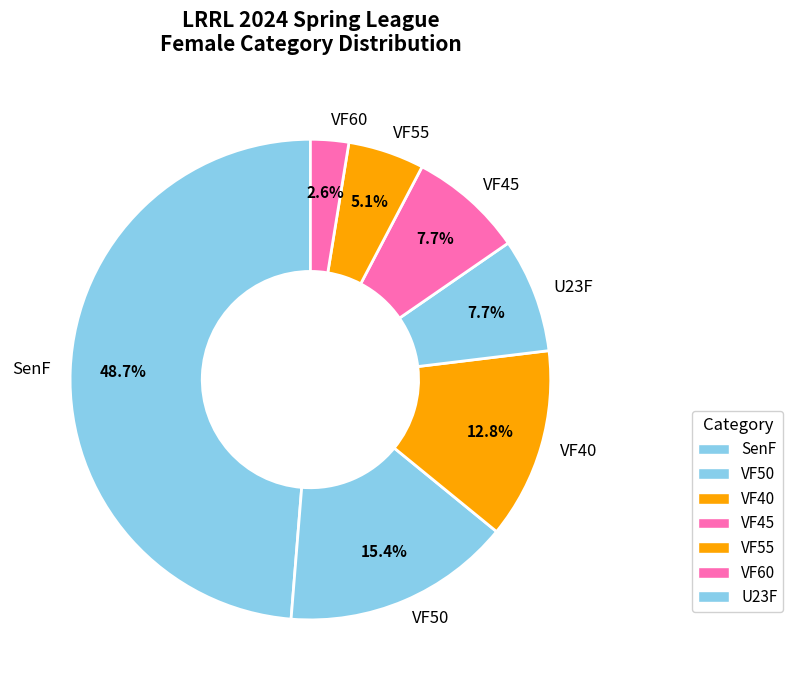

Approximately how many times larger is the value at VF60 compared to U23F?

0.3